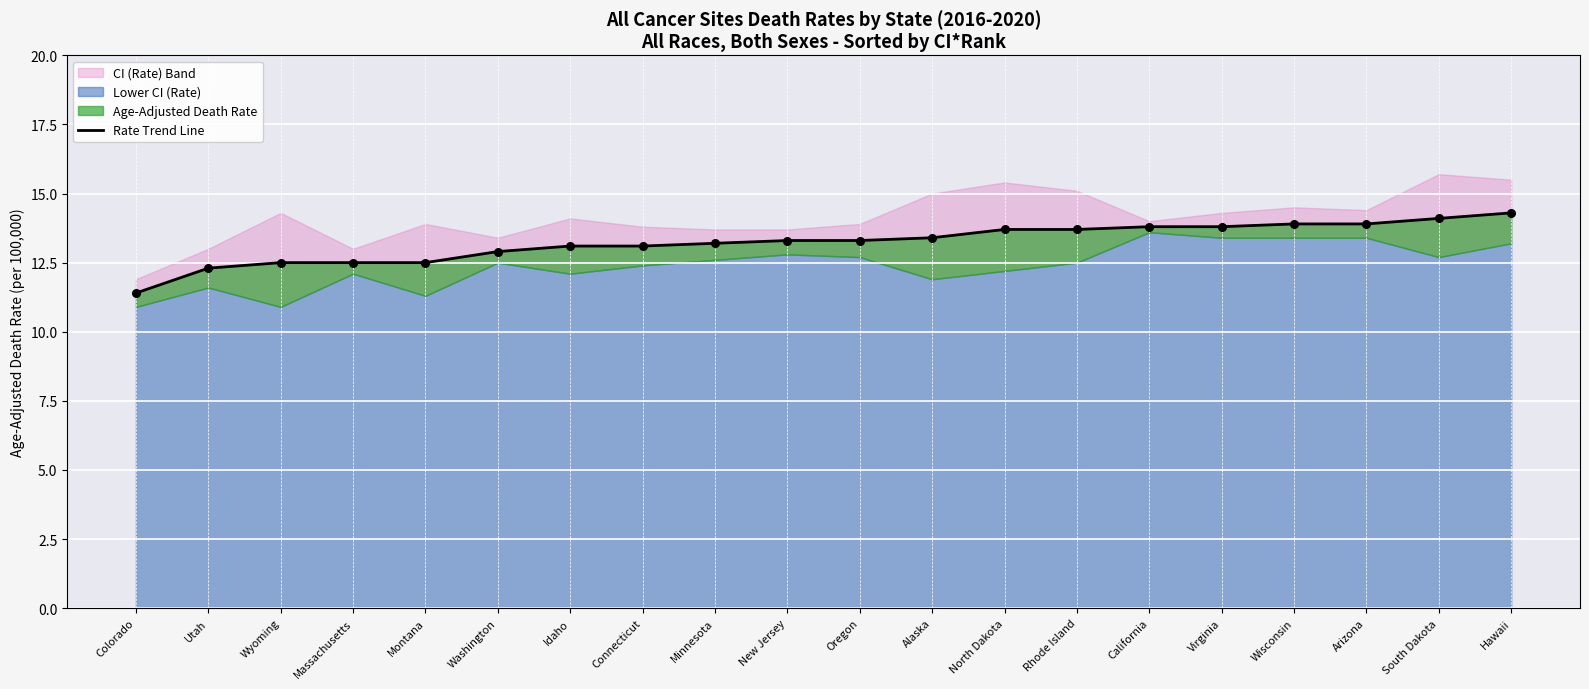

Which has a higher value, Hawaii or Washington?

Hawaii